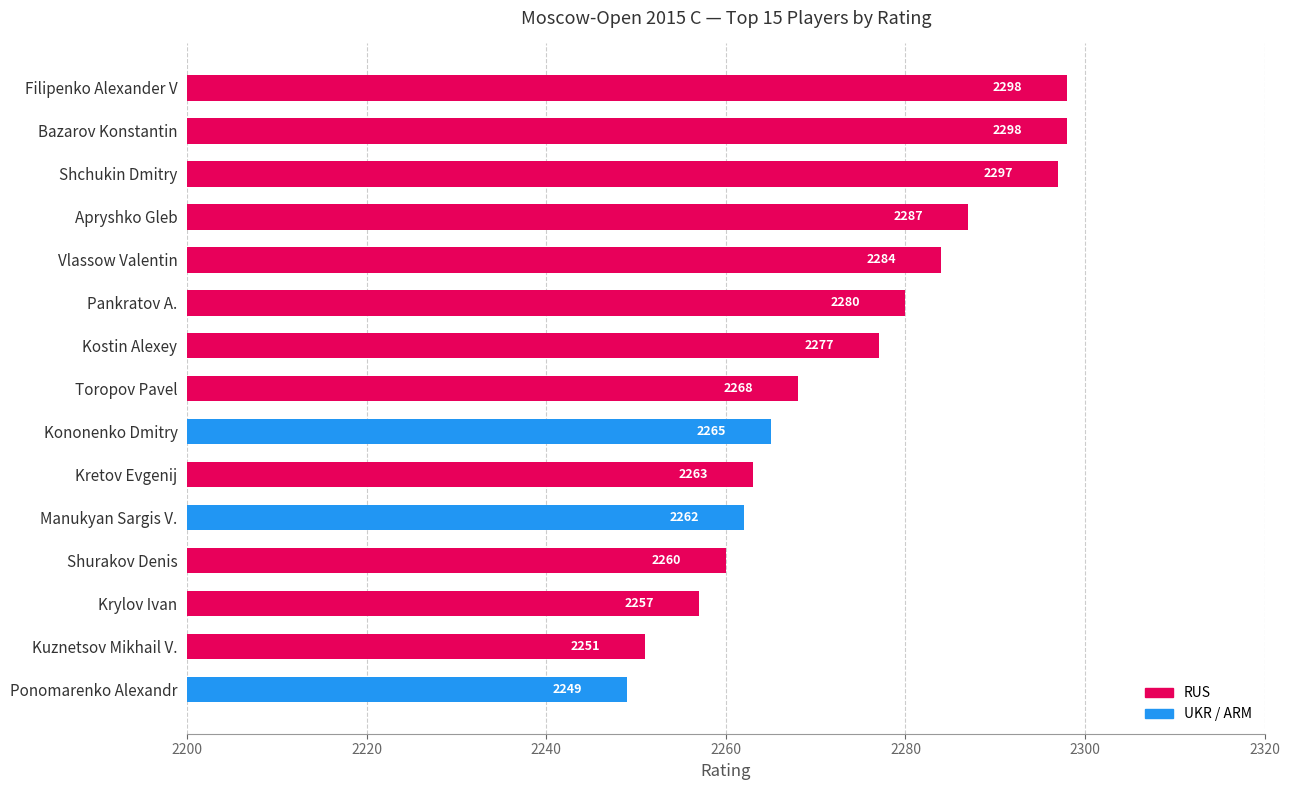

Which label corresponds to the smallest value in the chart?

Ponomarenko Alexandr